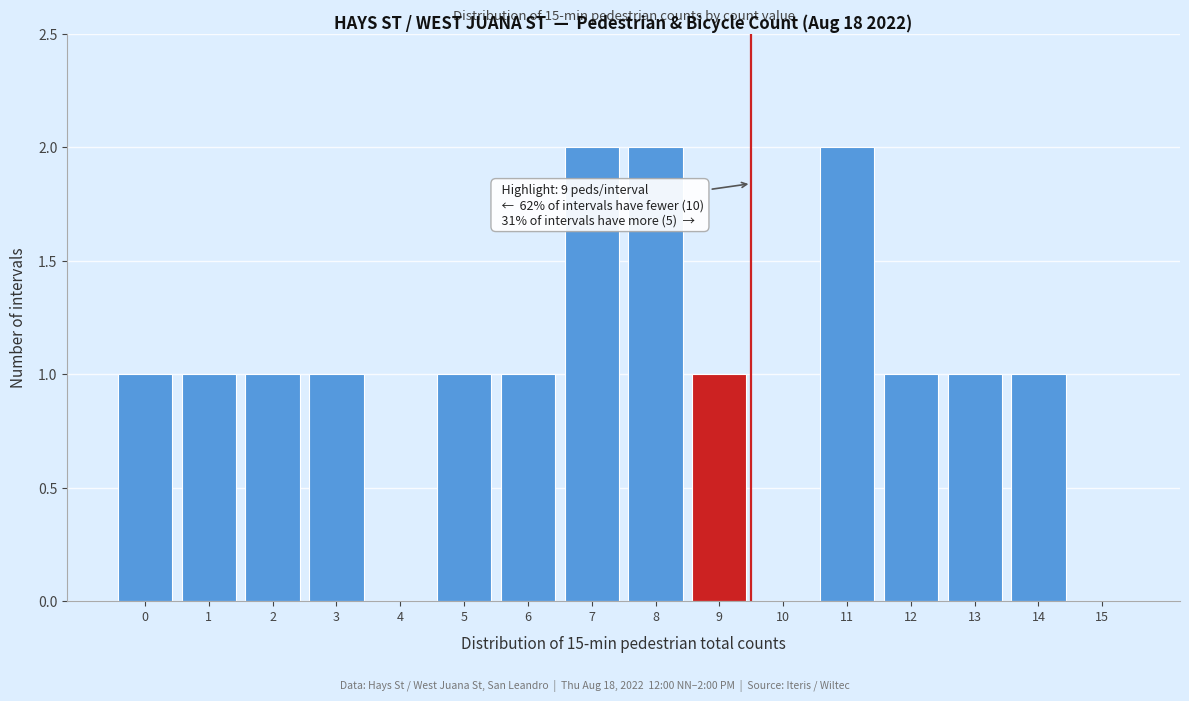

Reading left to right, list all the values displayed in this chart.

0=1	1=1	2=1	3=1	4=0	5=1	6=1	7=2	8=2	9=1	10=0	11=2	12=1	13=1	14=1	15=0